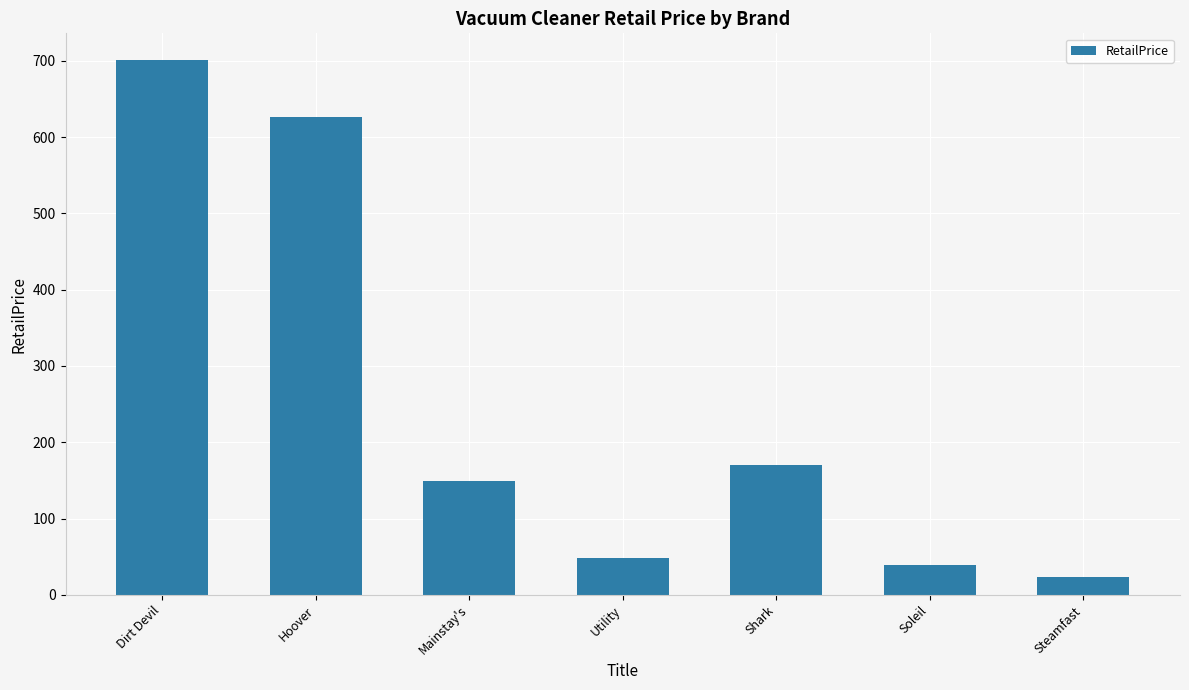

Are the bars grouped side by side (vs. stacked)?

No